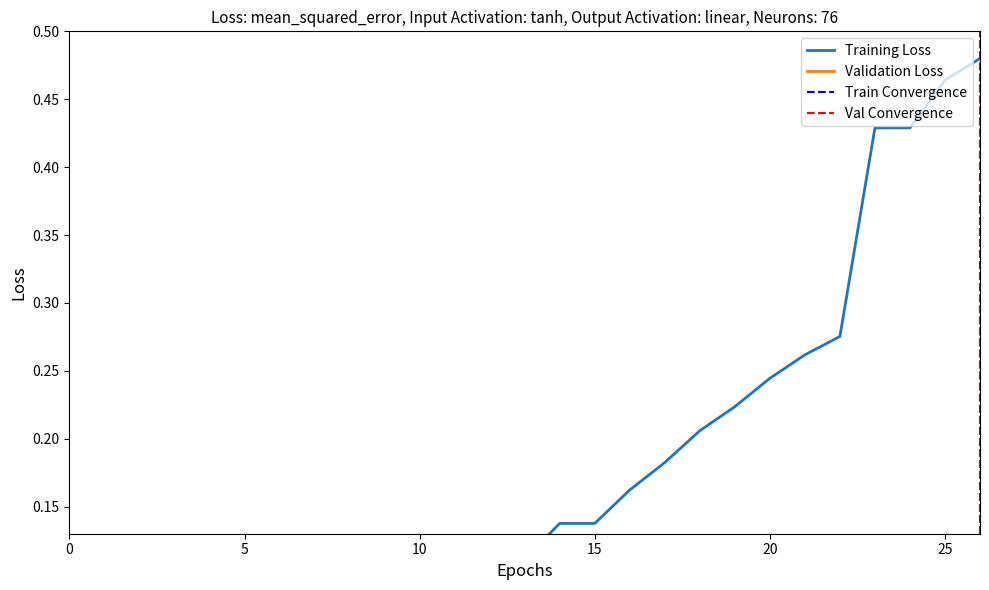

Does the chart have visible grid lines?

No